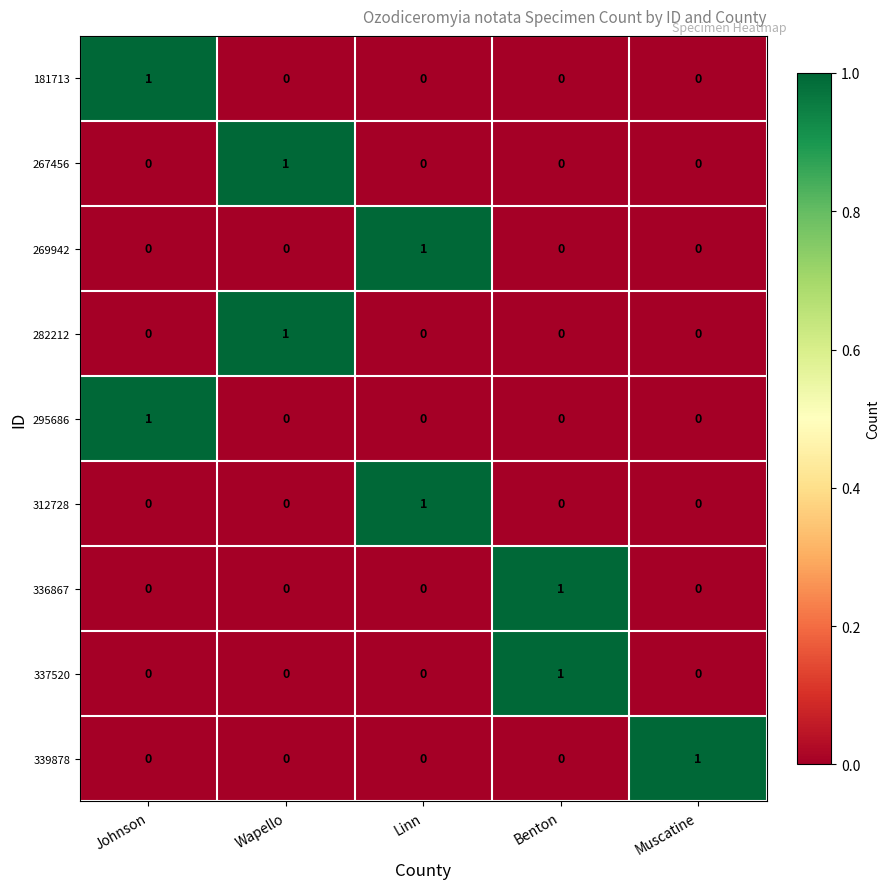

Count the 295686 values in the range 0 to 1.

5